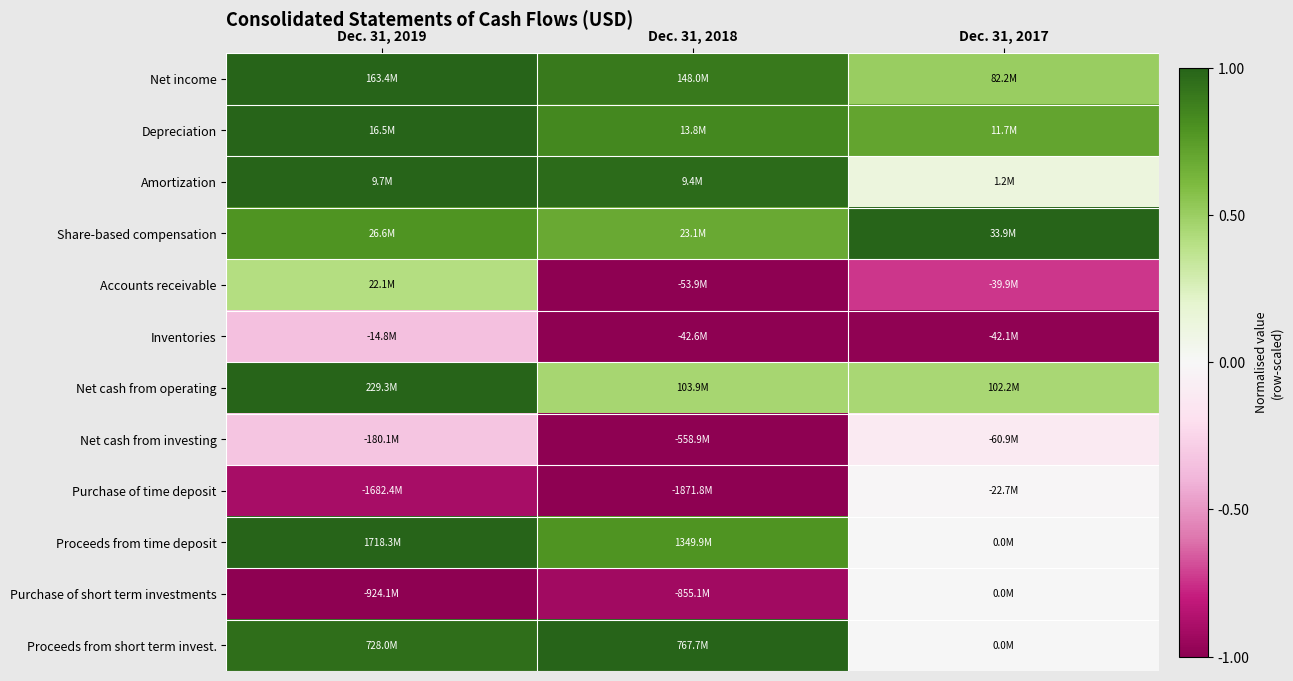

Which label corresponds to the largest value in the chart?

Dec. 31, 2019